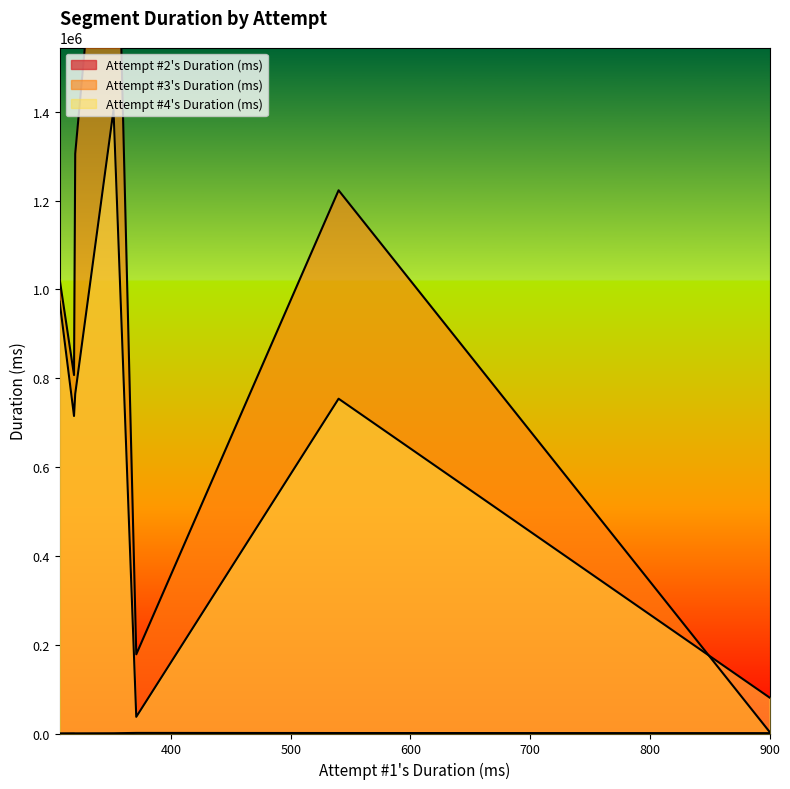

List the series in order of their peak value, highest first.

Attempt #3's Duration (ms), Attempt #4's Duration (ms), Attempt #2's Duration (ms)